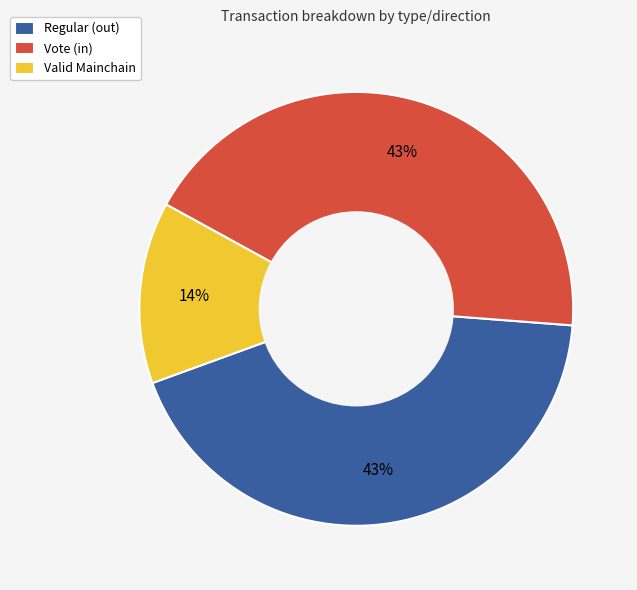

What percentage is the Vote (in) slice, to the nearest percent?

43%